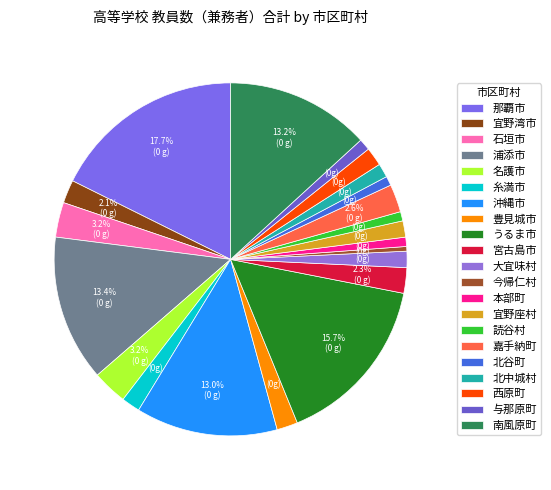

Which category has the biggest portion of the pie?

那覇市